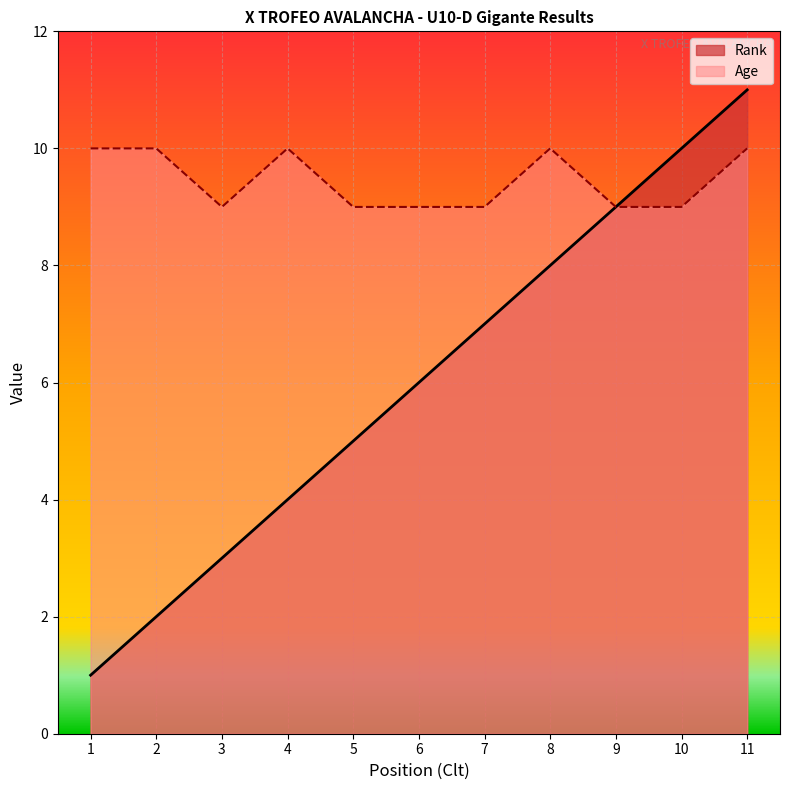

Reading left to right, what are all the values shown in this chart?

Rank: 1	2	3	4	5	6	7	8	9	10	11
Age: 10	10	9	10	9	9	9	10	9	9	10